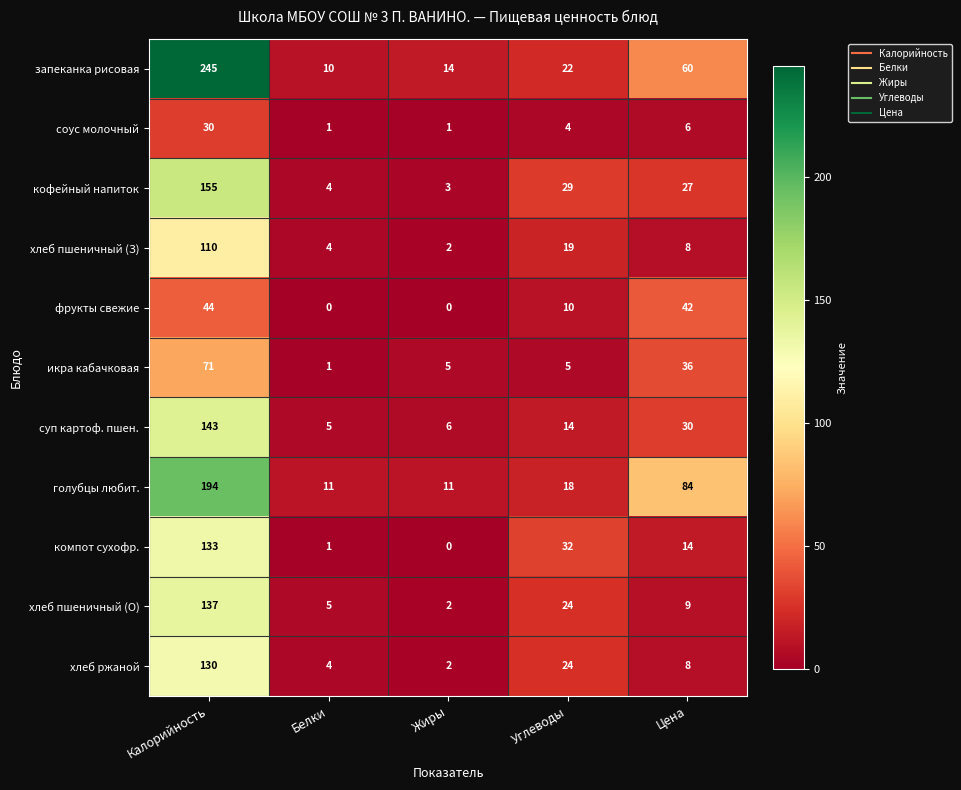

Which series changed the most between Калорийность and Белки?

запеканка рисовая